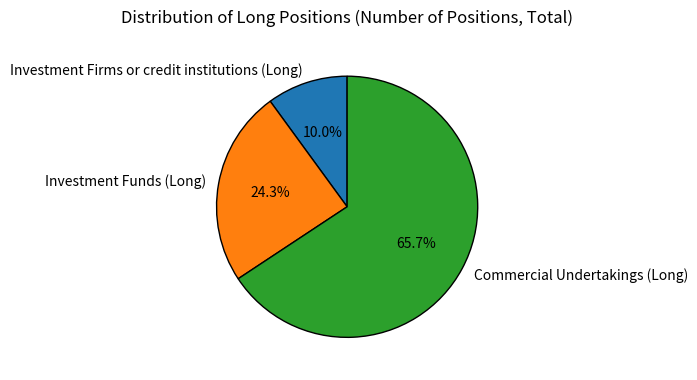

To the nearest percent, what portion does Investment Firms or credit institutions (Long) represent?

10%